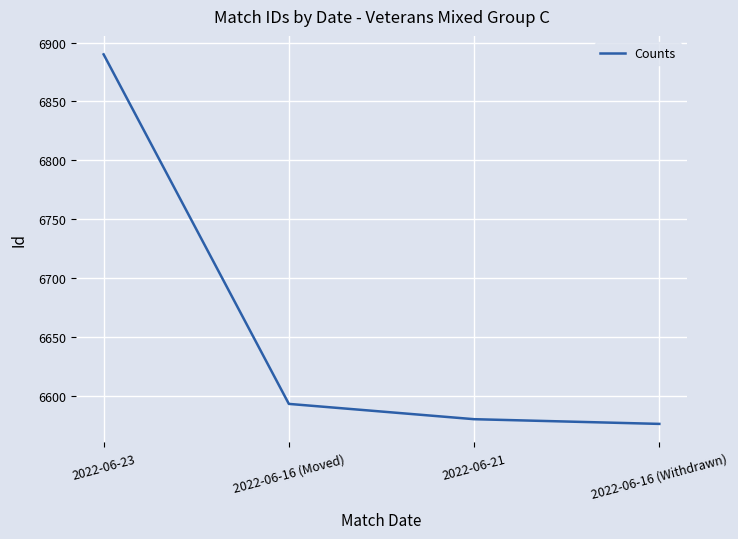

Does the chart display data point markers on the line(s)?

No